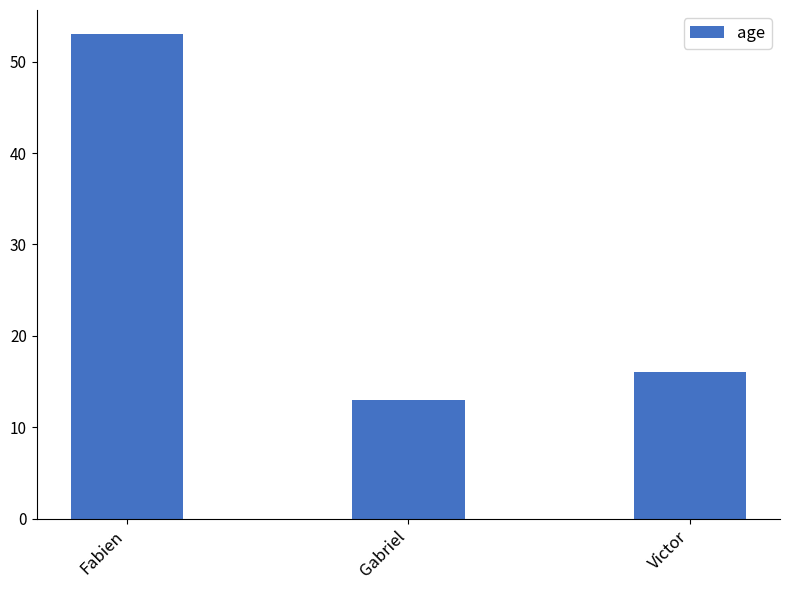

Reading left to right, transcribe all the data shown in this chart.

Fabien=53	Gabriel=13	Victor=16